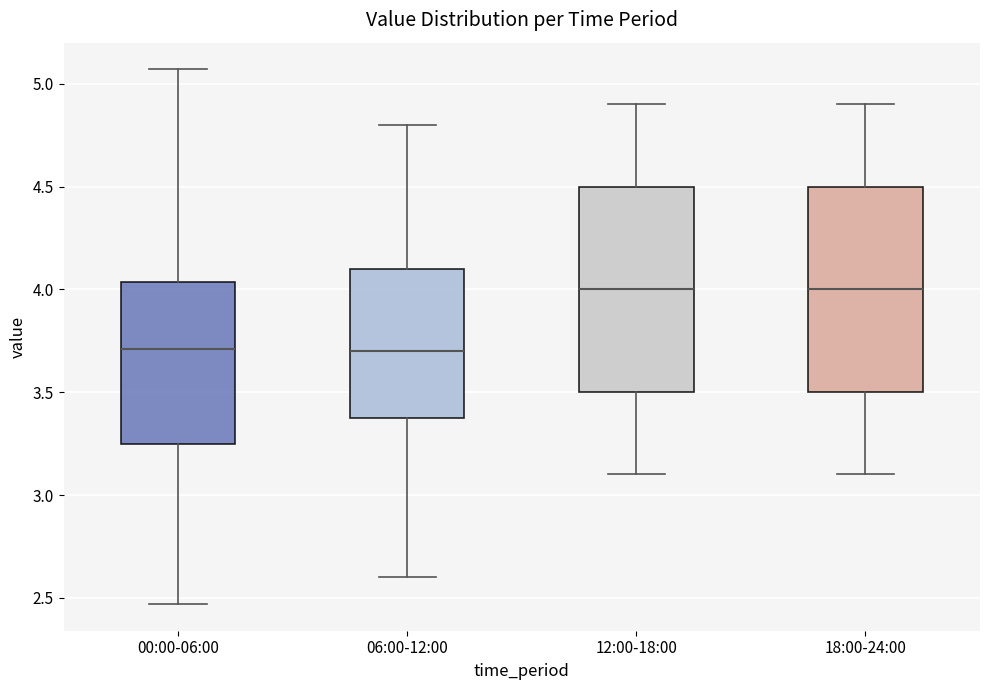

Reading left to right, read every box against the y-axis: the position of its median line, the range the box covers, and the ends of its whiskers. The values are not printed on the chart, so give them approximately, as read against the axis.

00:00-06:00: median 3.70, box 3.25 to 4.05, whiskers 2.45 to 5.05
06:00-12:00: median 3.70, box 3.40 to 4.10, whiskers 2.60 to 4.80
12:00-18:00: median 4.00, box 3.50 to 4.50, whiskers 3.10 to 4.90
18:00-24:00: median 4.00, box 3.50 to 4.50, whiskers 3.10 to 4.90